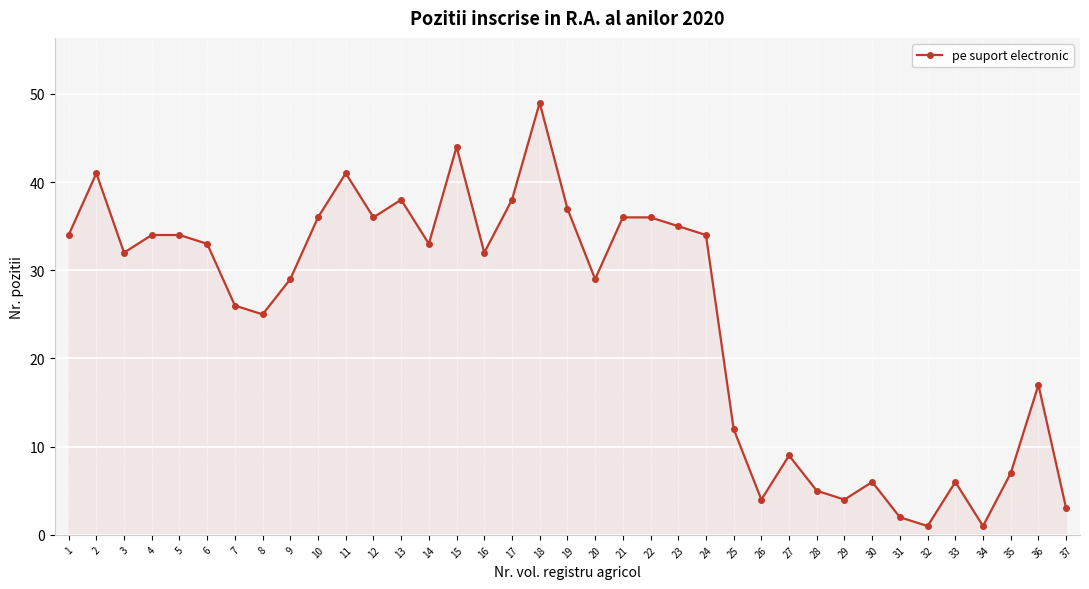

Where is the first local minimum?

3